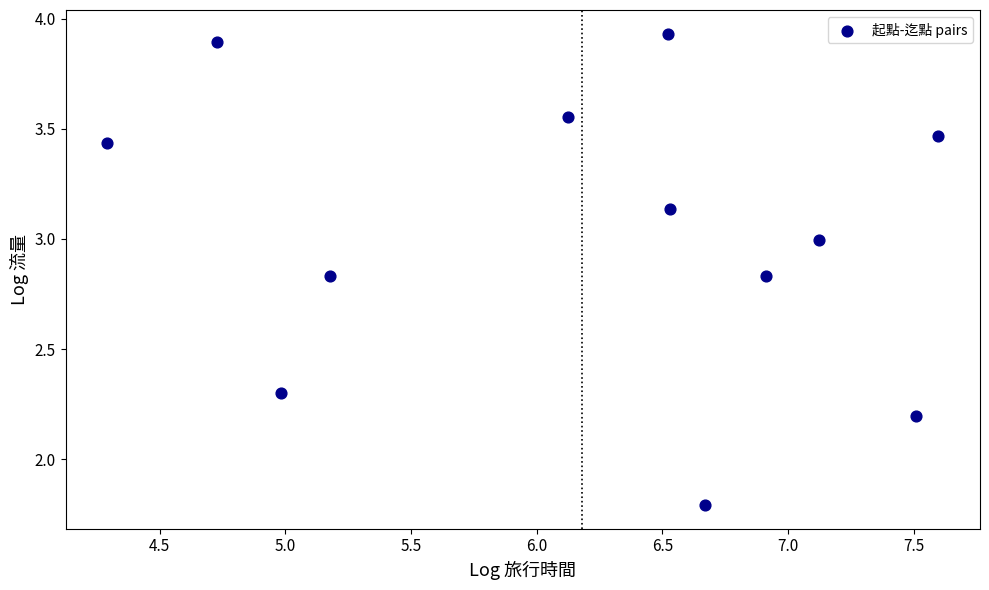

What is the average Y value?

3.0